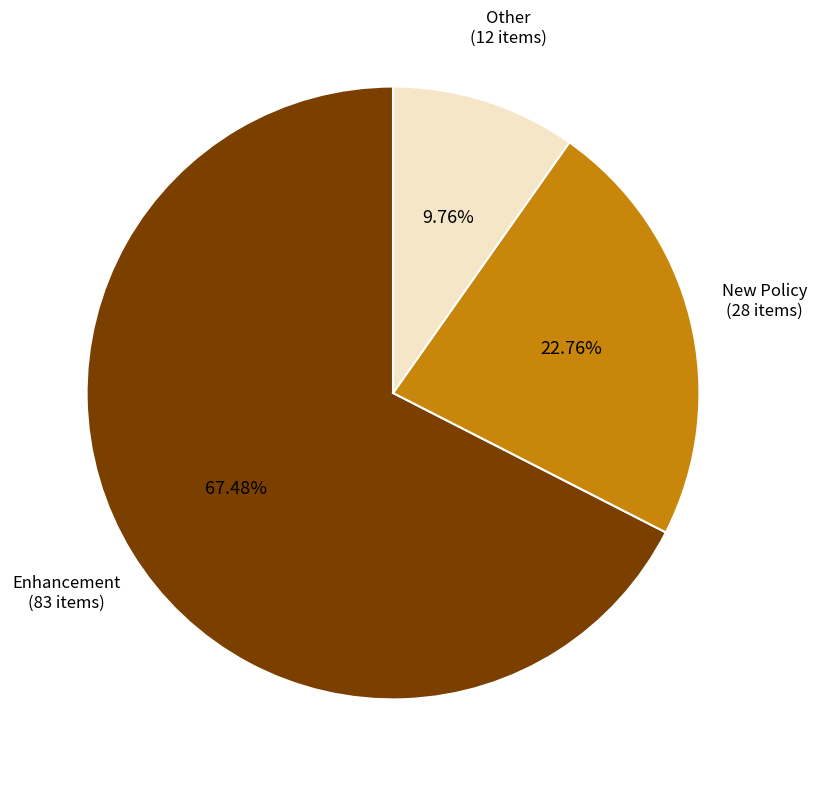

What percentage is NOT represented by Enhancement?

32.5%